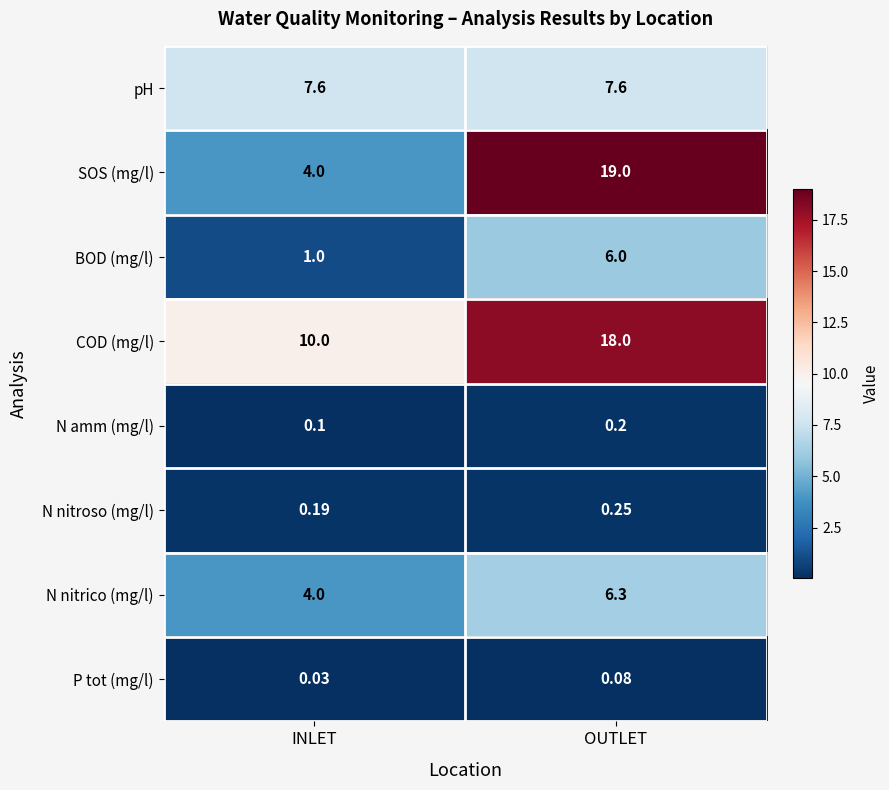

List the labels in order of N amm (mg/l) value, largest first.

OUTLET, INLET